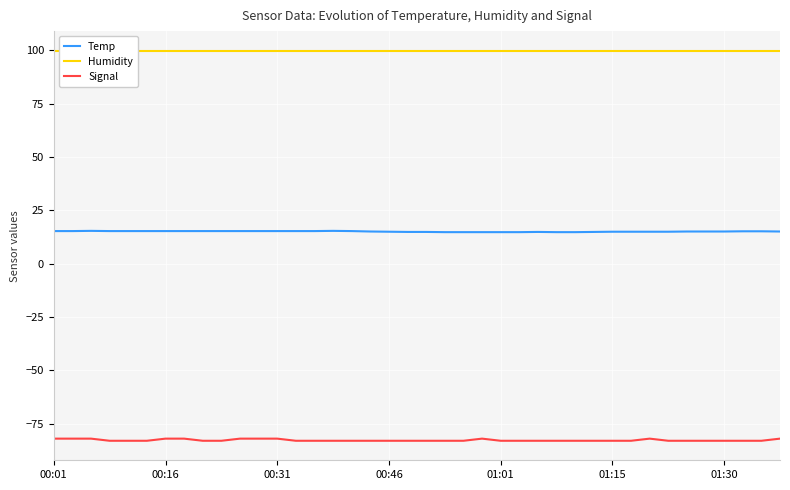

True or false: Signal and Temp cross at least once.

False